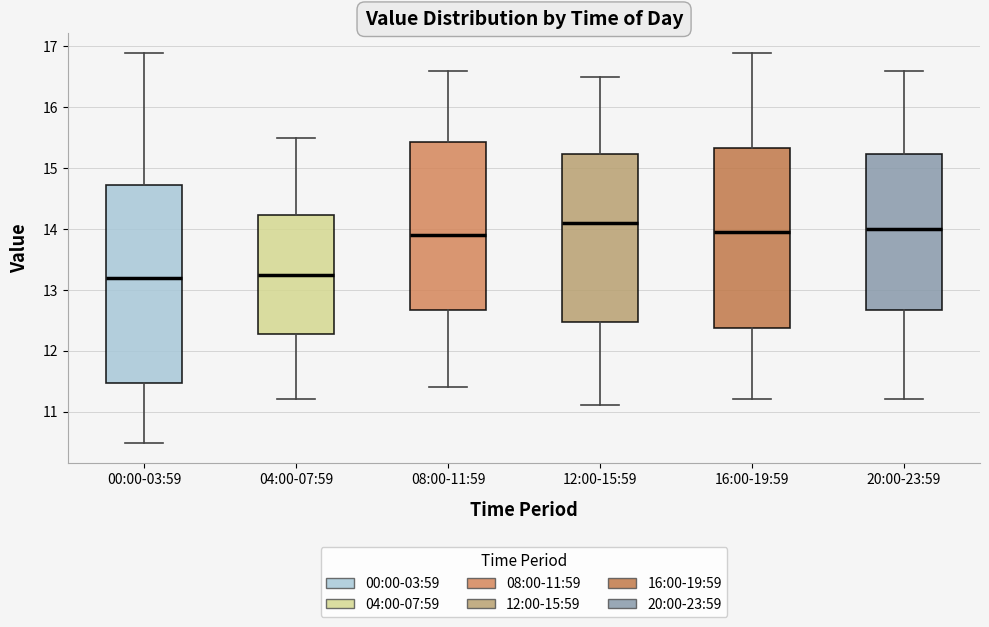

Comparing the boxes themselves (not the whiskers), which one is the tallest?

00:00-03:59